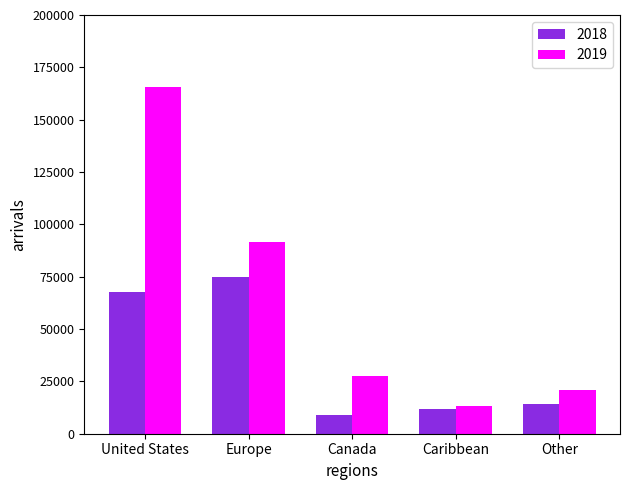

At how many categories does at least one series exceed 72367?

2